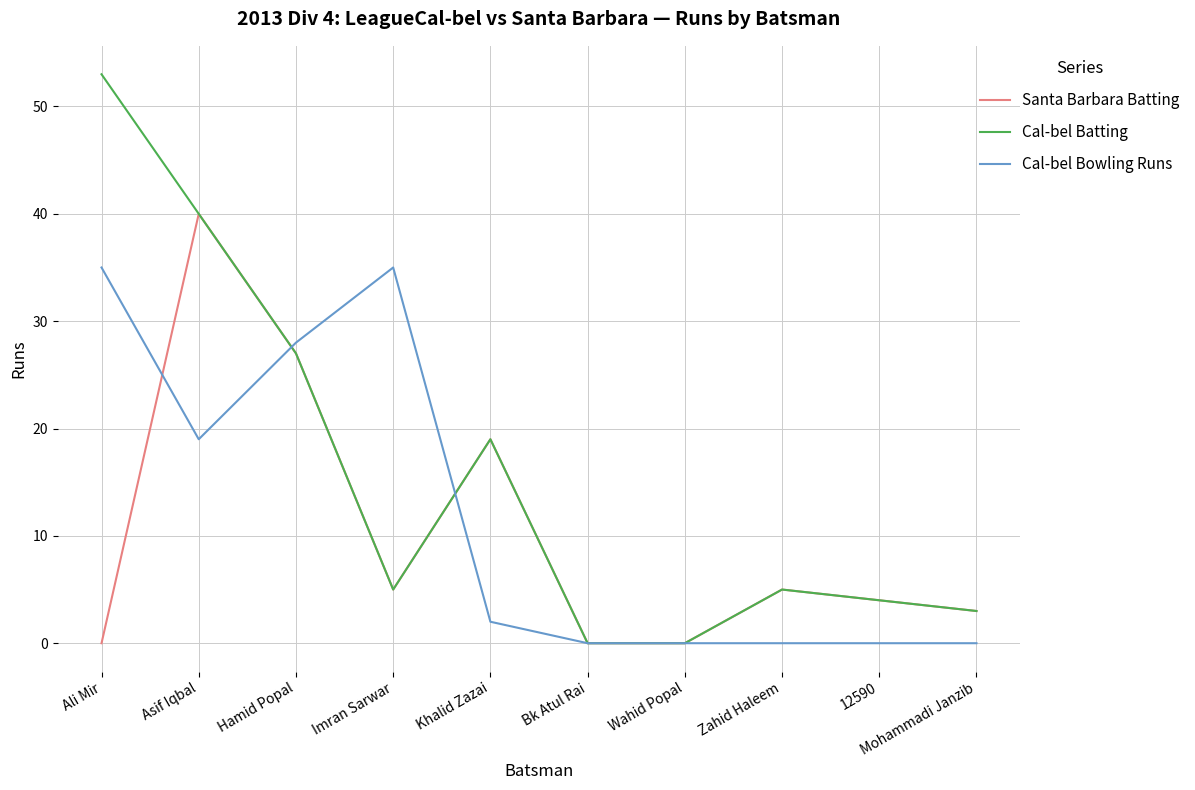

What is the total value across all series at Mohammadi Janzib?

6